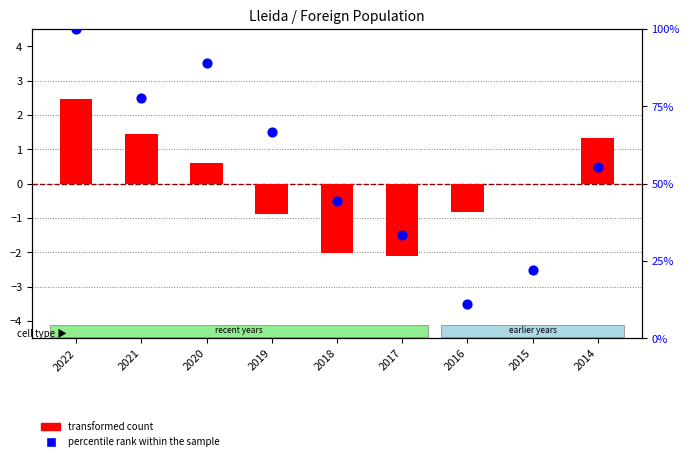

Which series has the largest Y range (max minus min)?

percentile rank within the sample